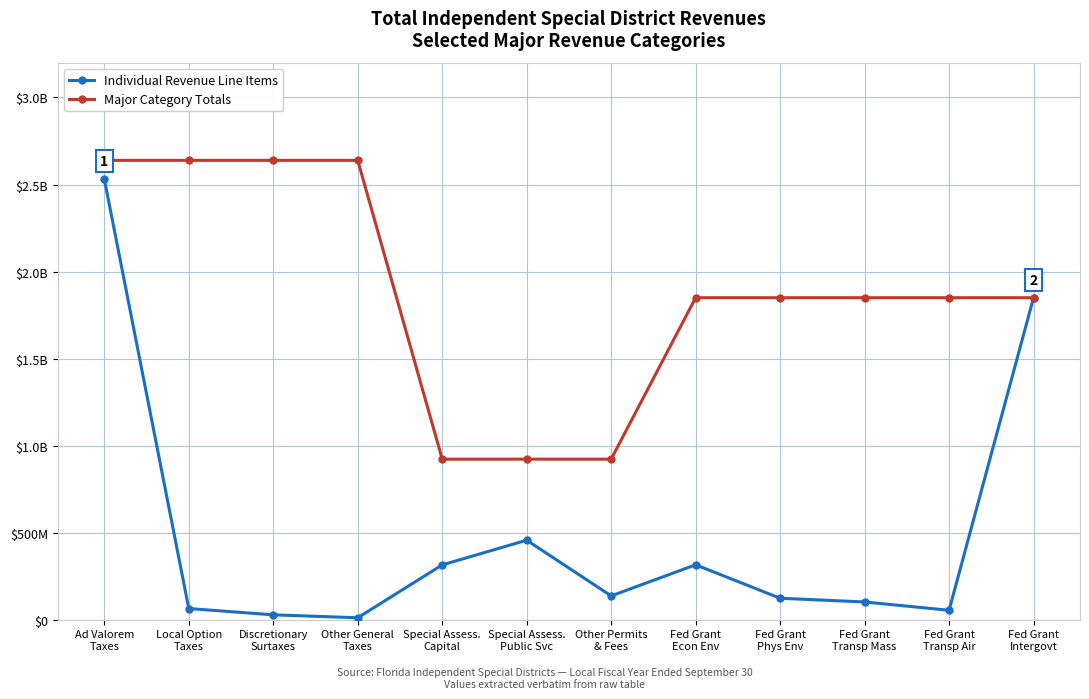

True or false: Major Category Totals and Individual Revenue Line Items intersect in this chart.

False